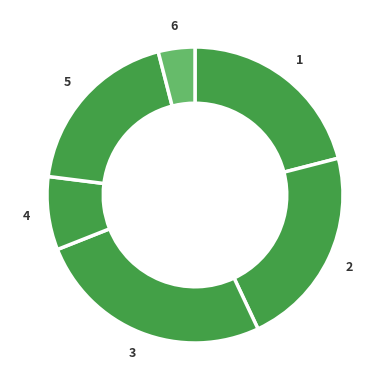

True or false: 4 accounts for 1% of the total.

False